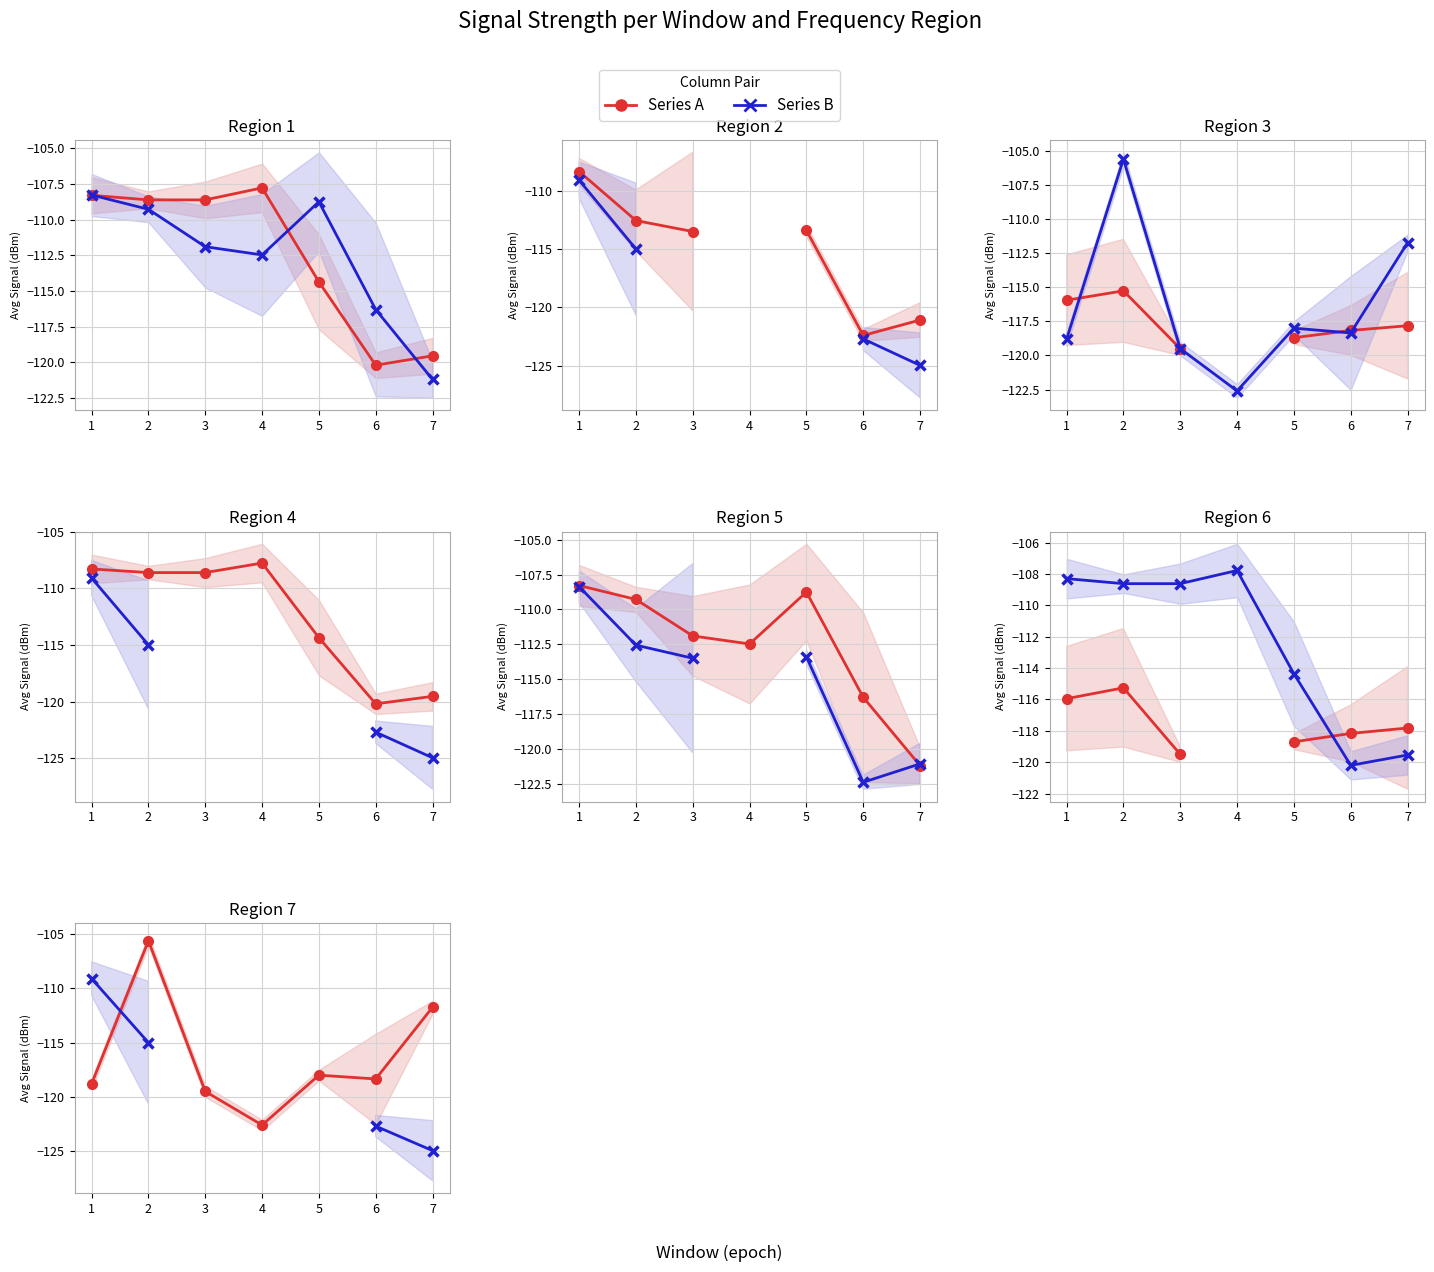

Between 1 and 6, which is larger?

6